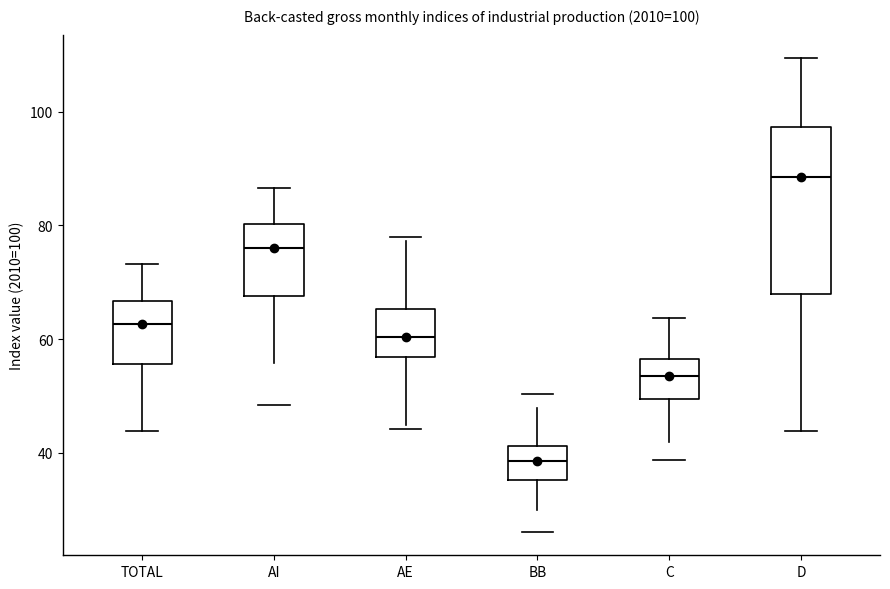

Comparing the boxes themselves (not the whiskers), which one is the tallest?

D